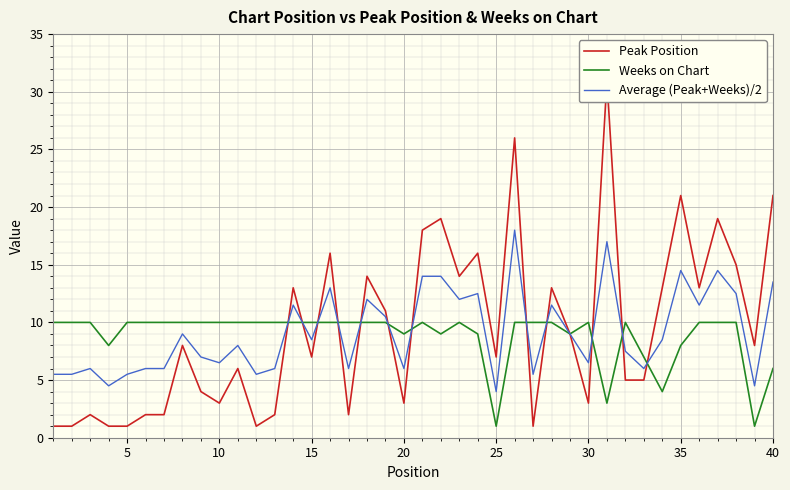

The value of Weeks on Chart at 40 is 6.0. True or false?

True